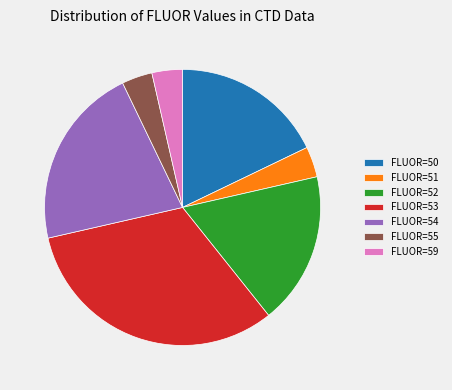

Does FLUOR=52 represent more than half of the total?

No